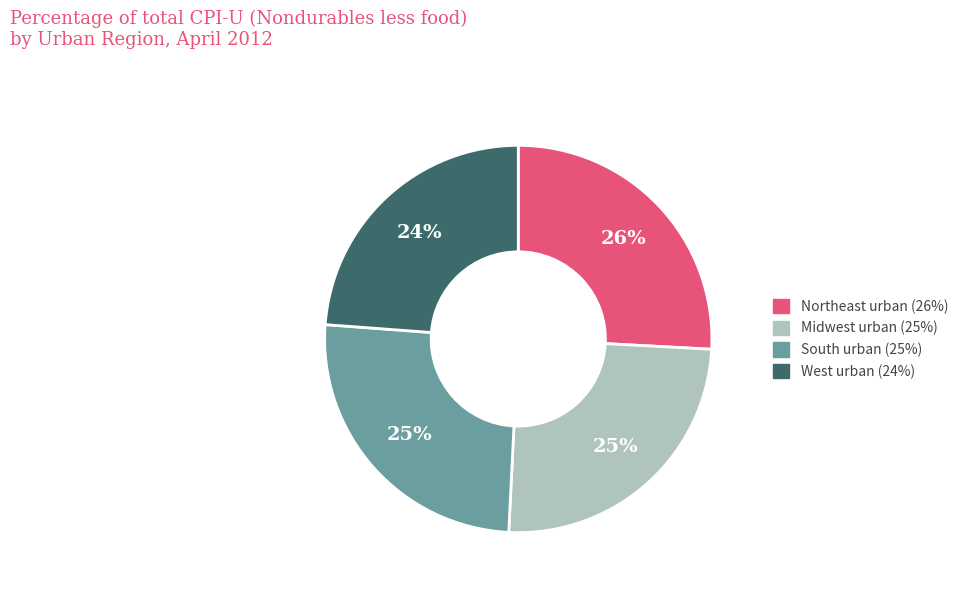

To the nearest percent, what is the difference between the Northeast urban and West urban slice percentages?

2%